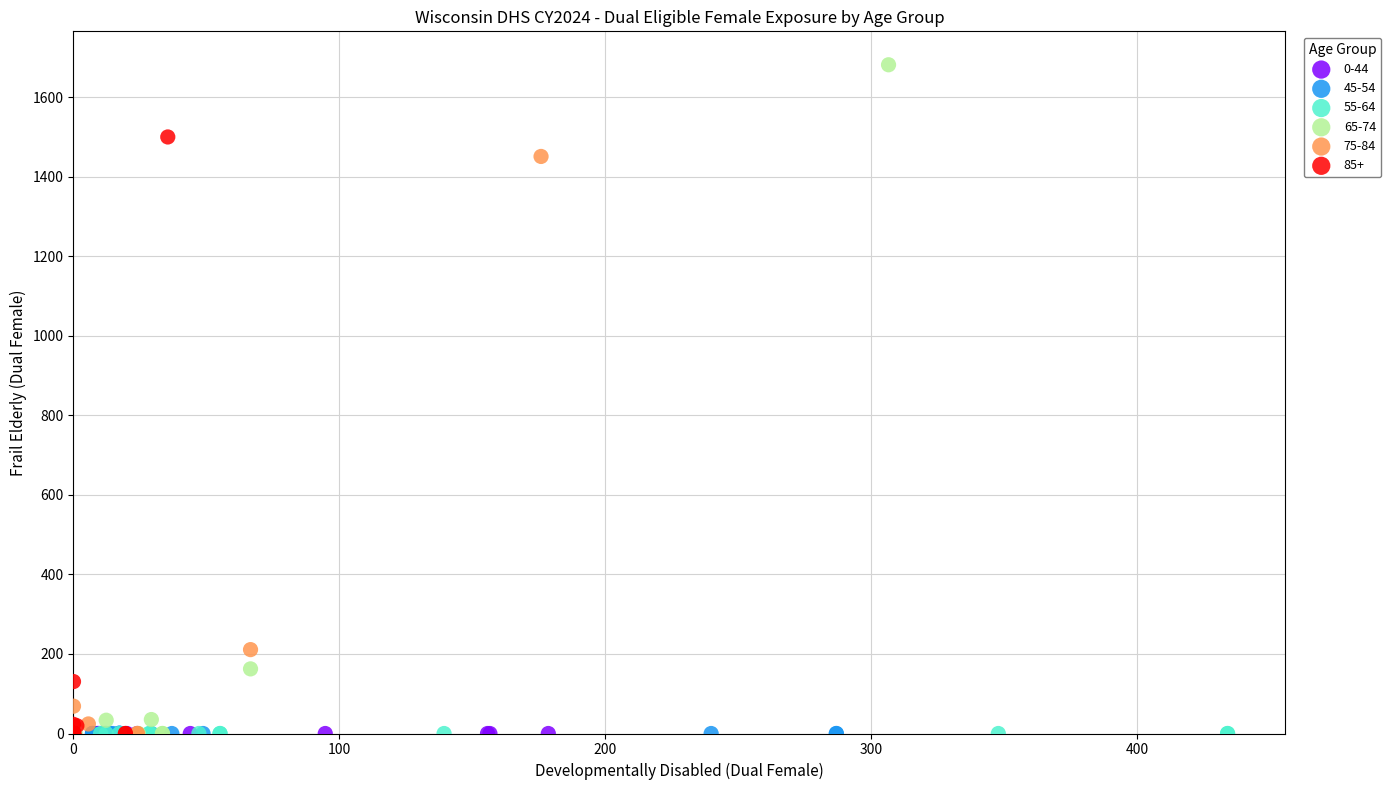

Which series contains the highest Y value?

65-74